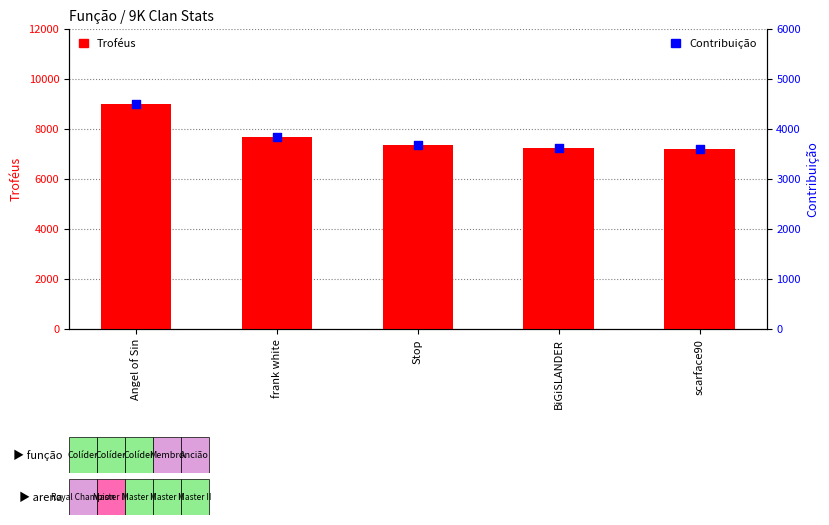

Is the value of Troféus at Angel of Sin greater than the value of Contribuição at scarface90?

Yes